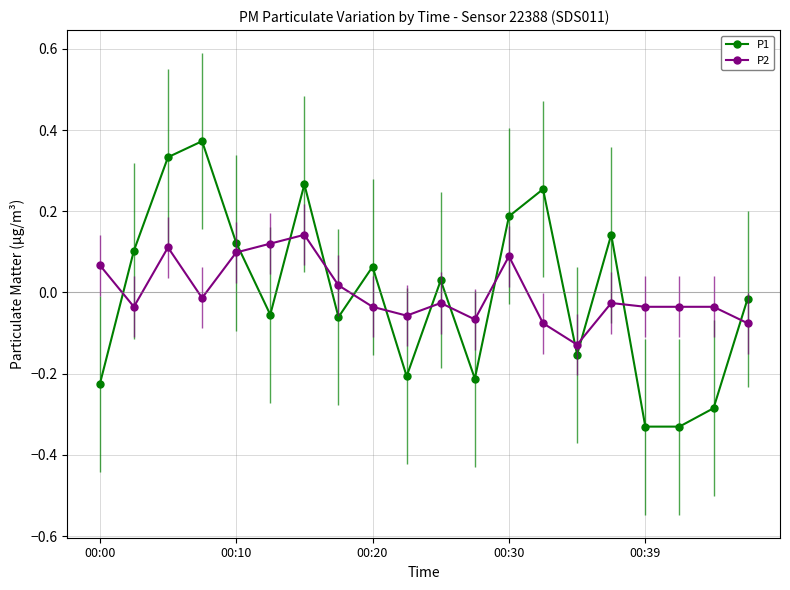

Rank the series by their maximum value, from highest to lowest.

P1, P2